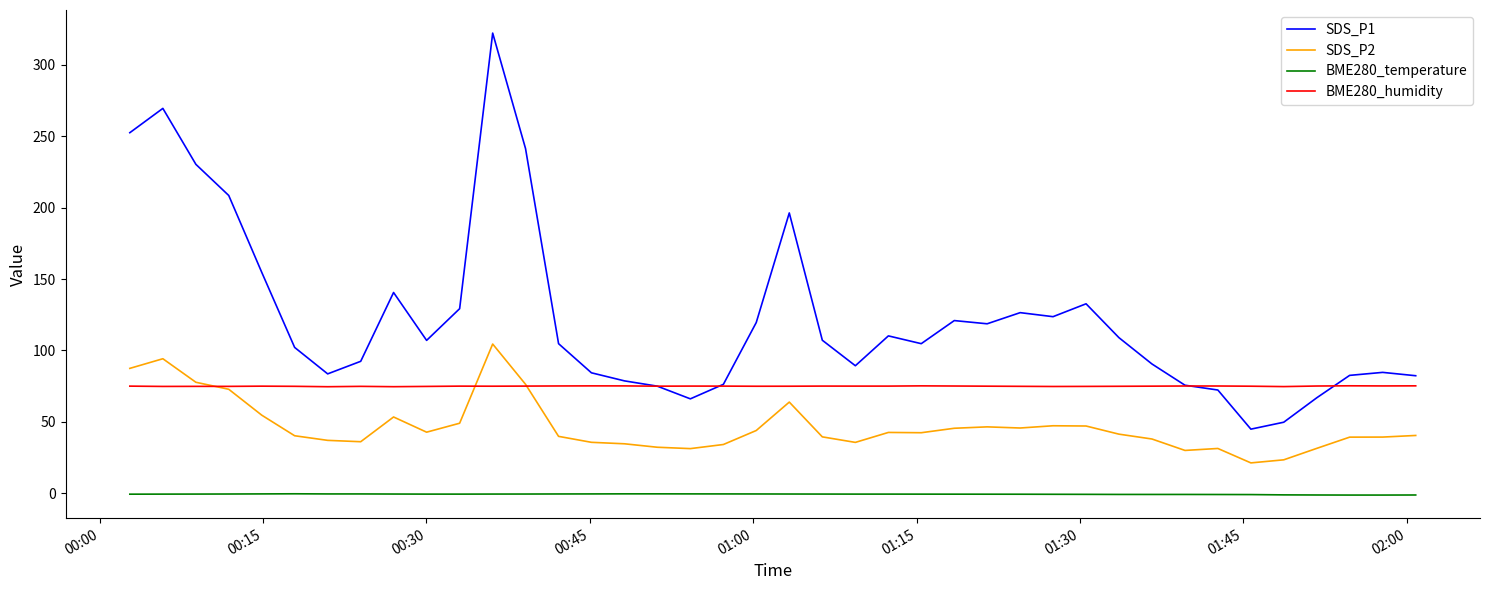

At how many categories does at least one series exceed 178?

7